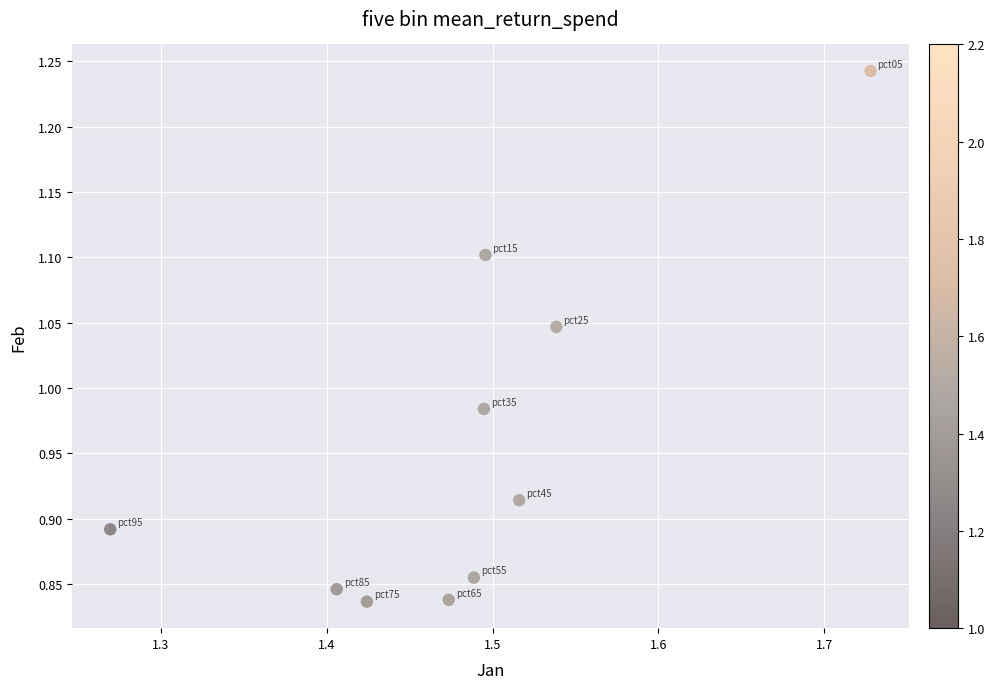

What is the range of X values (max minus min)?

0.5